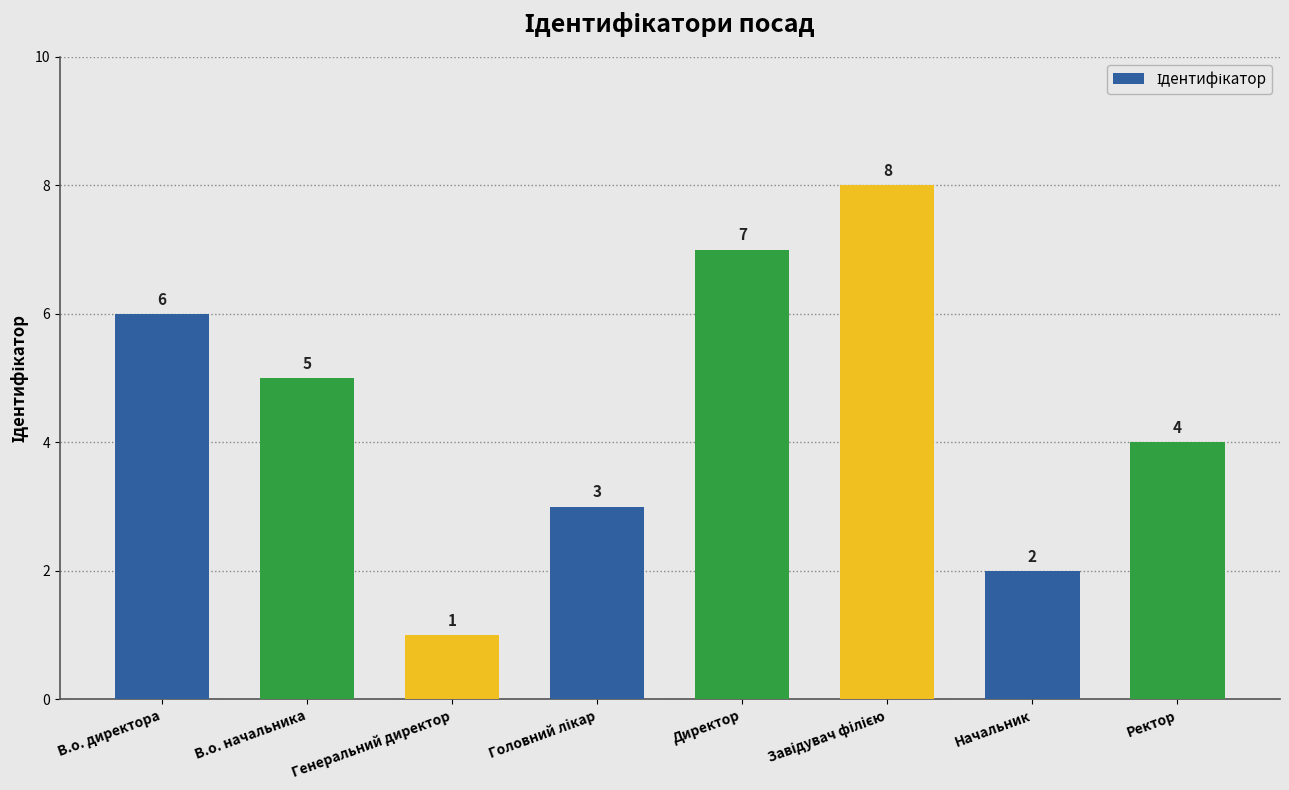

At which category does the chart reach its minimum across all series?

Генеральний директор